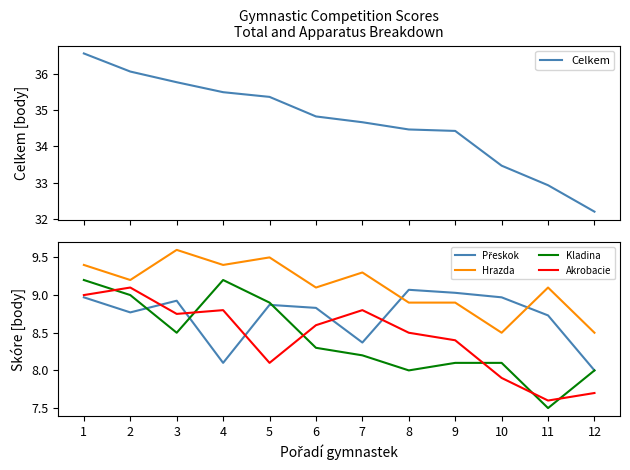

What is the value of the Hrazda point at the 8th from the left?

8.9